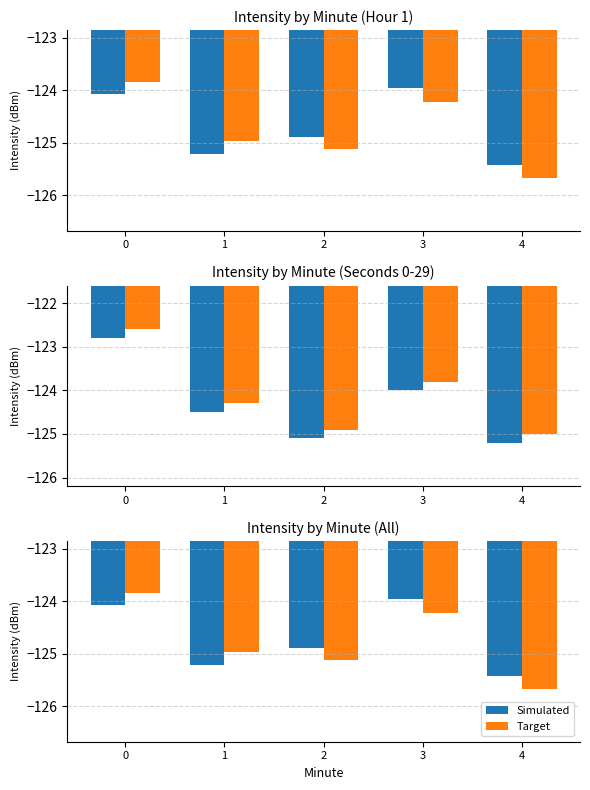

Reading left to right, extract all data points from this chart.

Simulated: 0=-124.1	1=-125.2	2=-124.9	3=-124.0	4=-125.4
Target: 0=-123.8	1=-125.0	2=-125.1	3=-124.2	4=-125.7